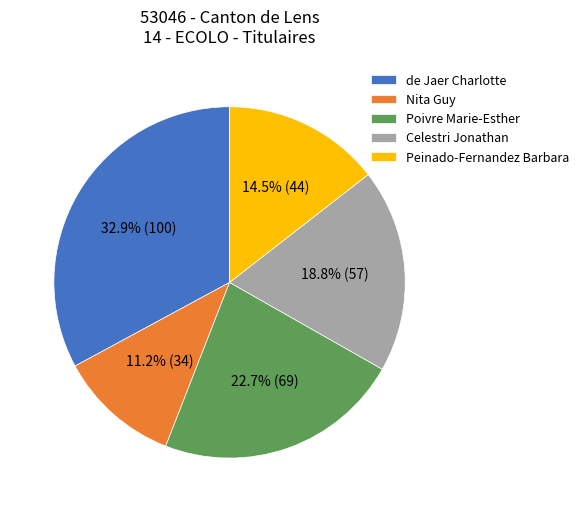

Count the number of slices in the pie.

5